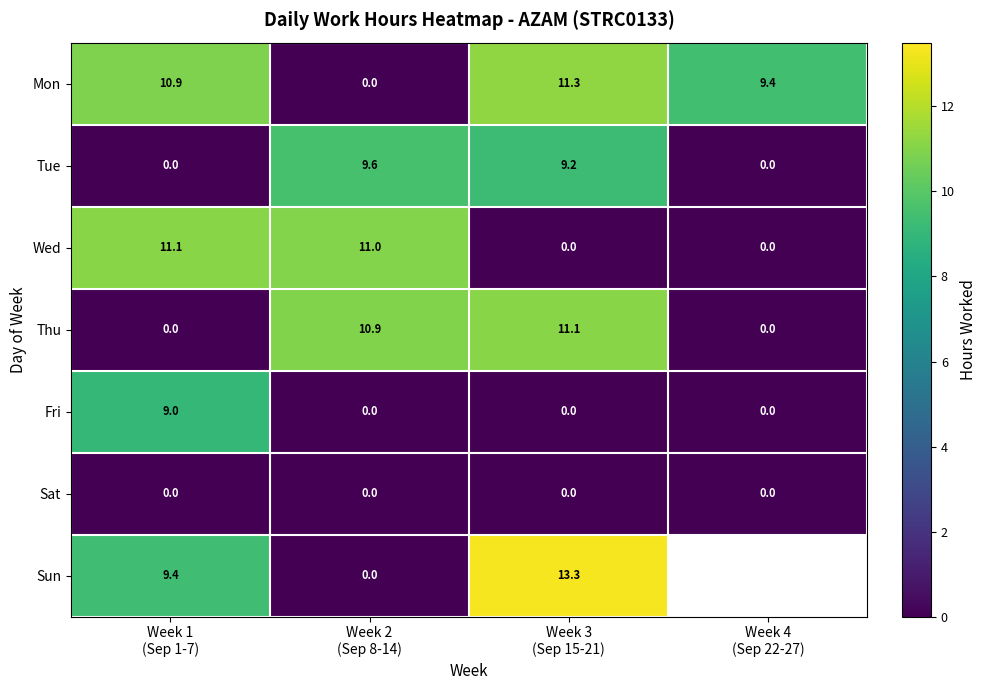

At which label is Tue closest to 4?

Week 1 (Sep 1-7)